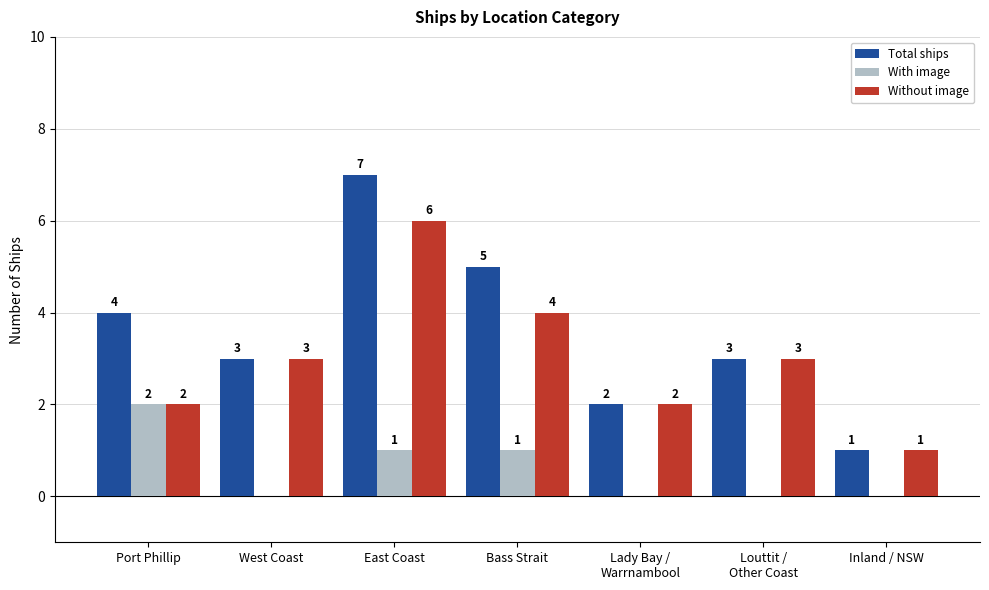

Are the bars grouped side by side (vs. stacked)?

Yes